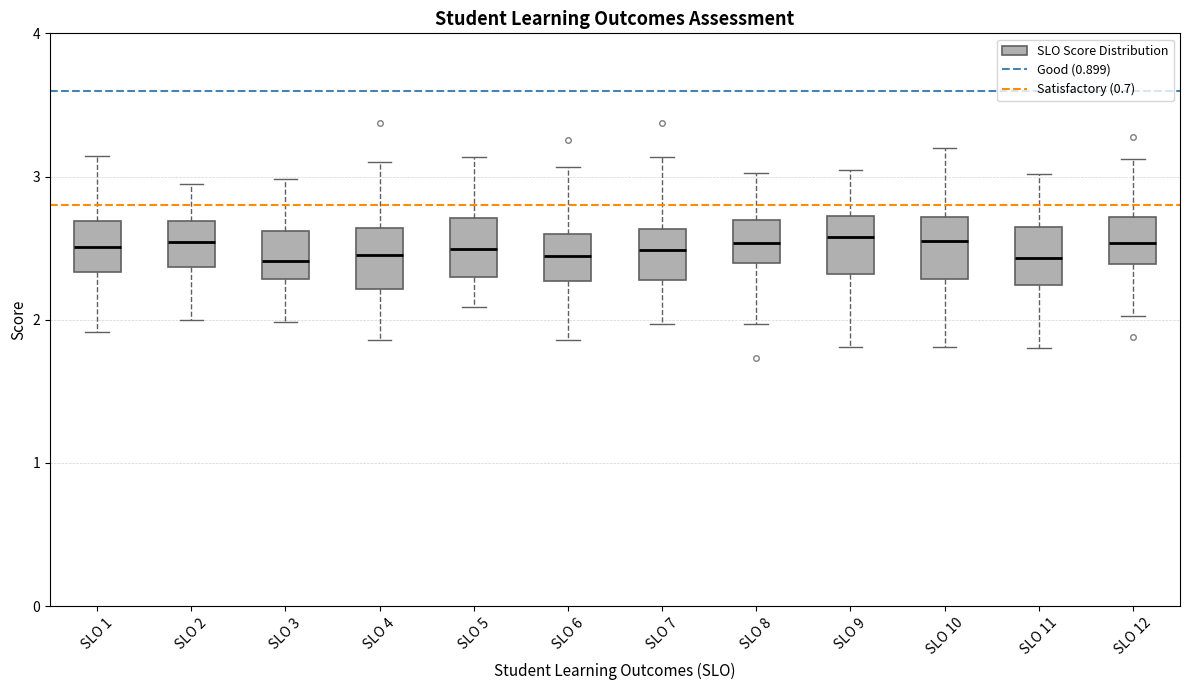

Reading left to right, transcribe this box plot: for each box, give where its median line is, the range the box spans, and where its two whiskers end, as read against the y-axis. The values are not printed on the chart, so give them approximately, as read against the axis.

SLO 1: median 2.5, box 2.3 to 2.7, whiskers 1.9 to 3.1
SLO 2: median 2.5, box 2.4 to 2.7, whiskers 2.0 to 2.9
SLO 3: median 2.4, box 2.3 to 2.6, whiskers 2.0 to 3.0
SLO 4: median 2.5, box 2.2 to 2.6, whiskers 1.9 to 3.1
SLO 5: median 2.5, box 2.3 to 2.7, whiskers 2.1 to 3.1
SLO 6: median 2.4, box 2.3 to 2.6, whiskers 1.9 to 3.1
SLO 7: median 2.5, box 2.3 to 2.6, whiskers 2.0 to 3.1
SLO 8: median 2.5, box 2.4 to 2.7, whiskers 2.0 to 3.0
SLO 9: median 2.6, box 2.3 to 2.7, whiskers 1.8 to 3.0
SLO 10: median 2.6, box 2.3 to 2.7, whiskers 1.8 to 3.2
SLO 11: median 2.4, box 2.2 to 2.6, whiskers 1.8 to 3.0
SLO 12: median 2.5, box 2.4 to 2.7, whiskers 2.0 to 3.1